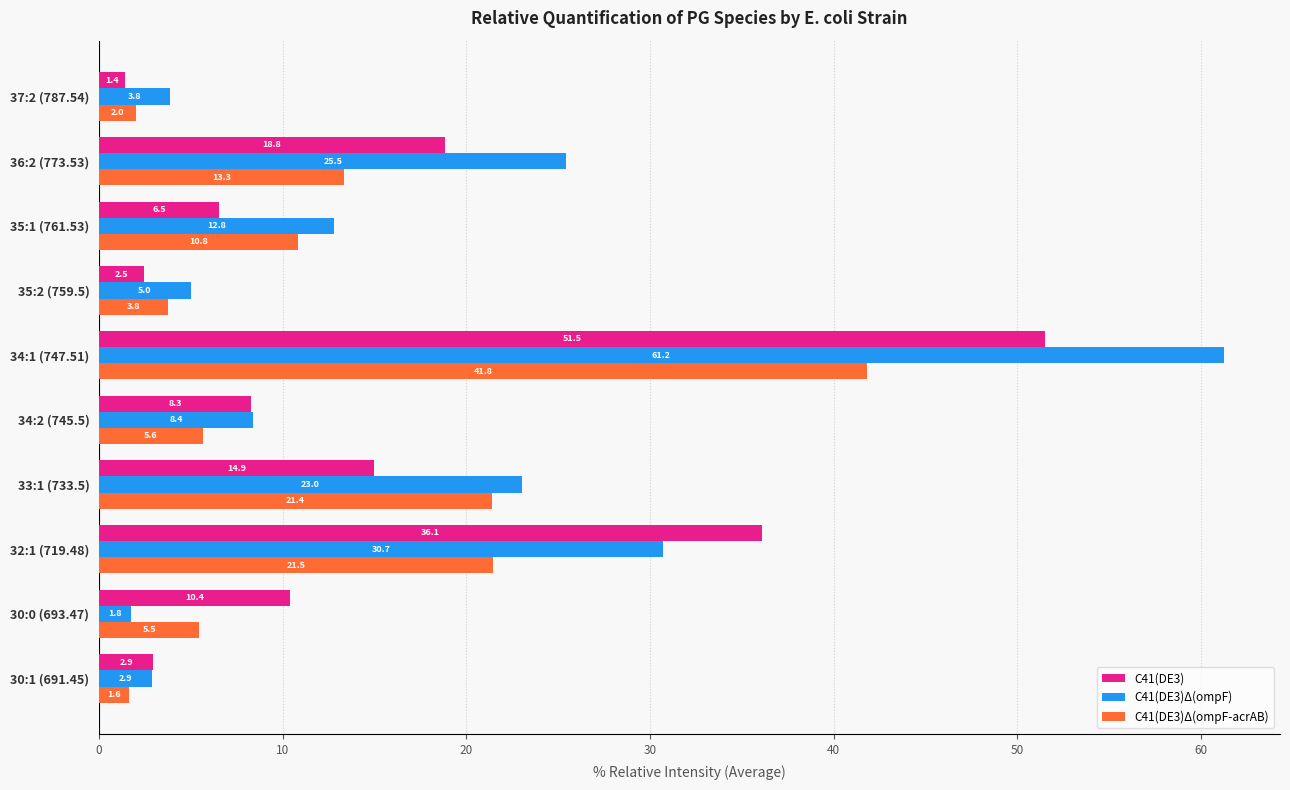

Which series has the widest spread of values?

C41(DE3)Δ(ompF)